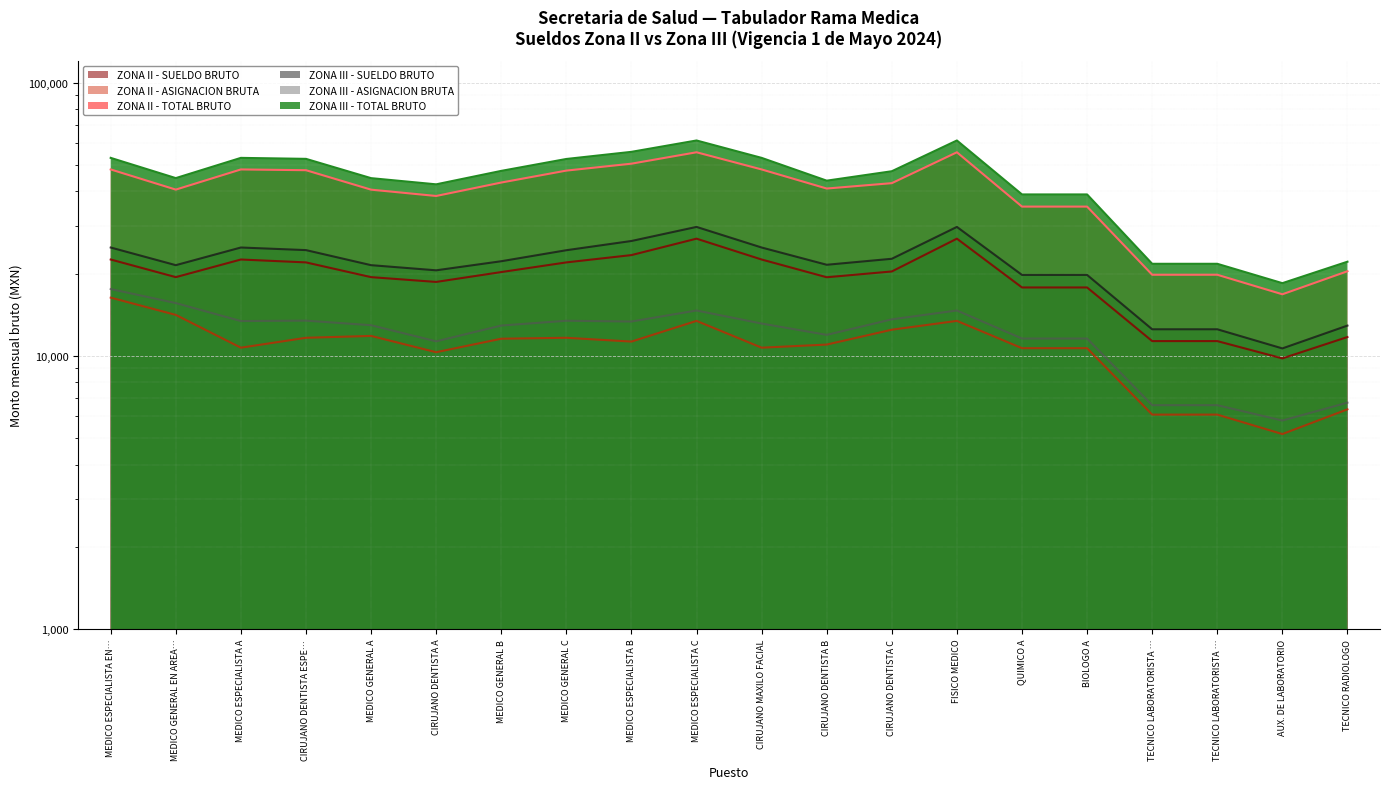

Count the number of data series in this chart.

6